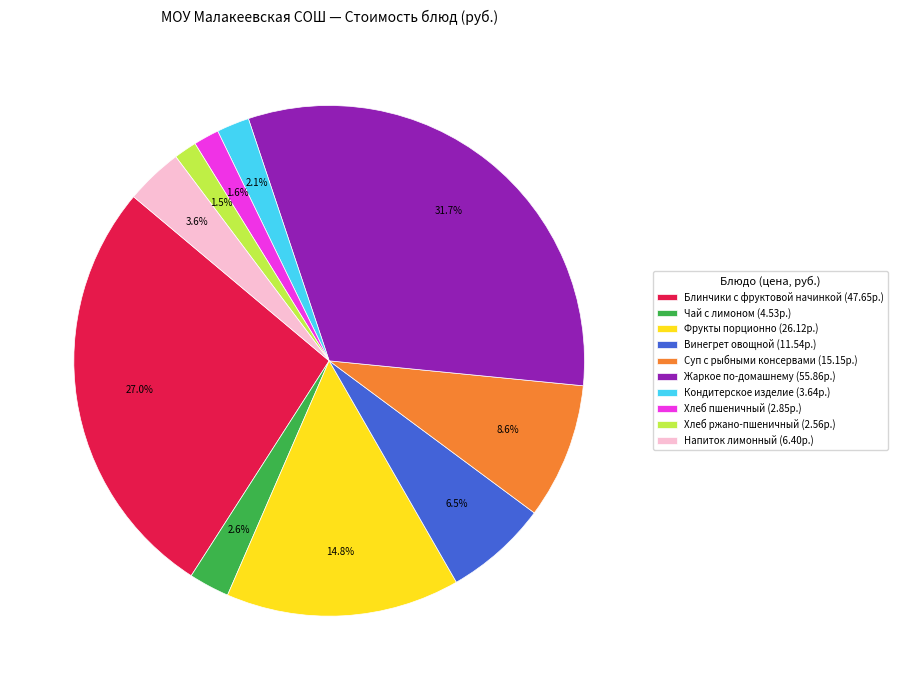

Does any single category account for the majority?

No